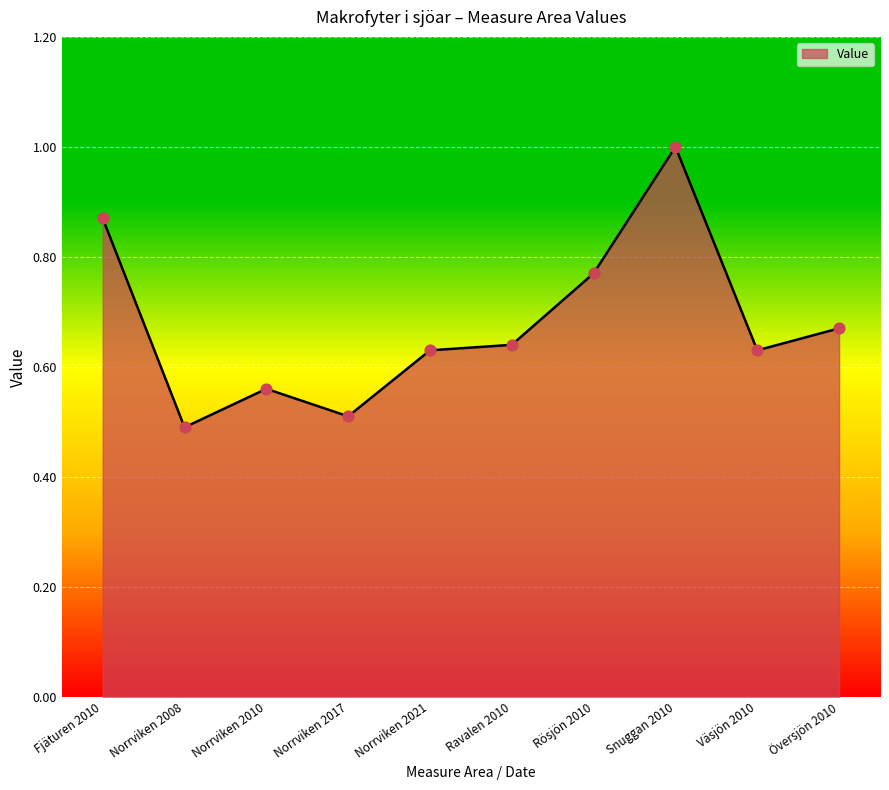

What is the change in value from Norrviken 2017 to Ravalen 2010?

+0.1